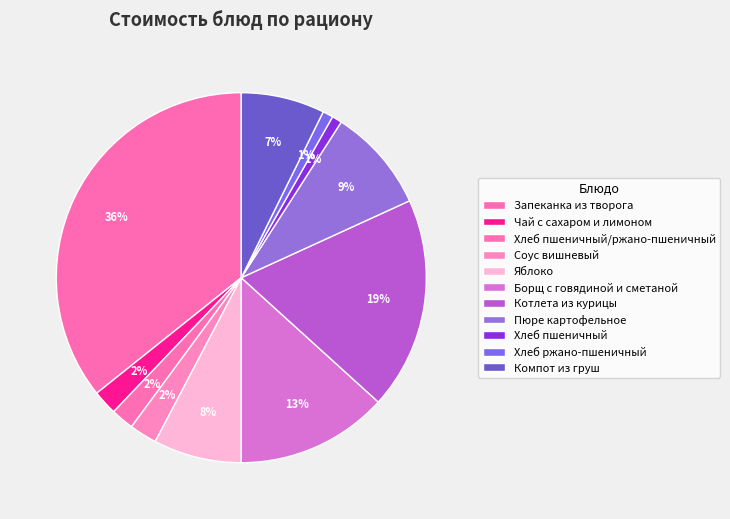

Which slice is the largest?

Запеканка из творога